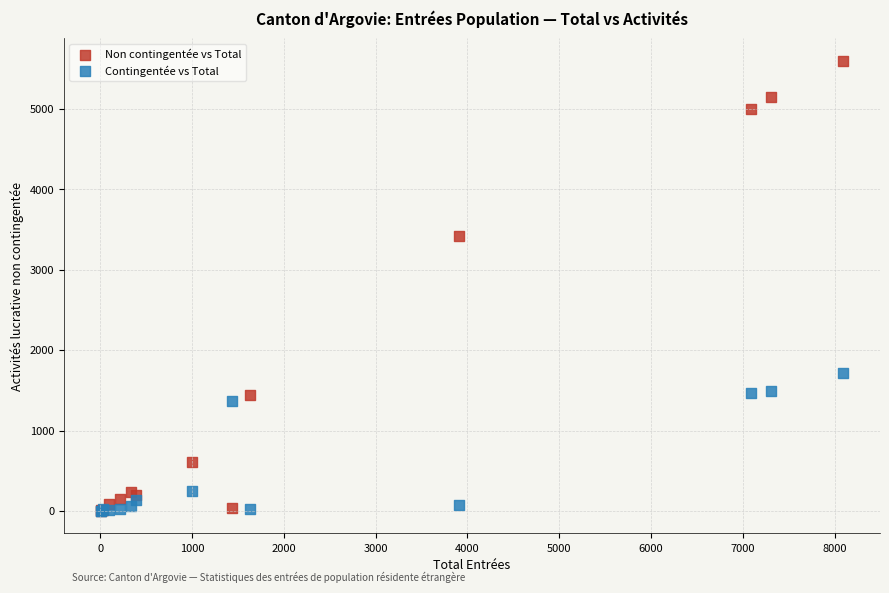

What are all the series names shown in the legend?

Non contingentée vs Total, Contingentée vs Total